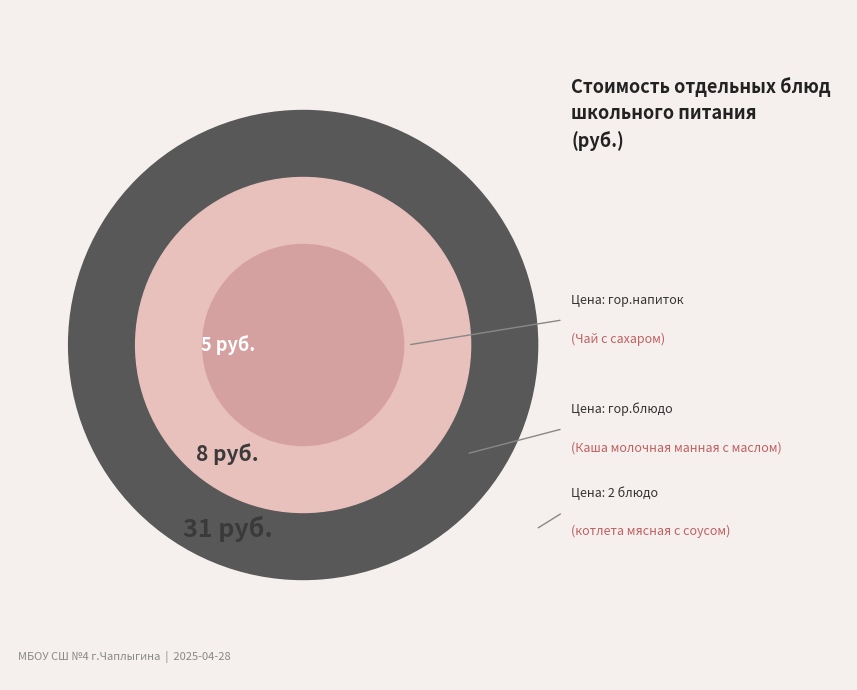

Is there any slice that represents more than half of the pie?

No